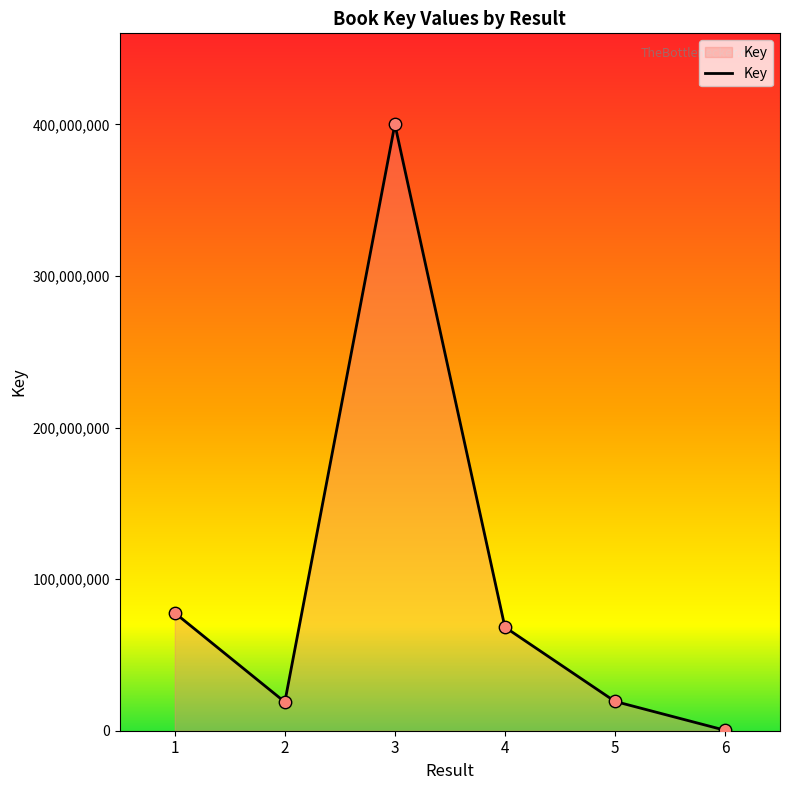

Which has a higher value, 6 or 5?

5